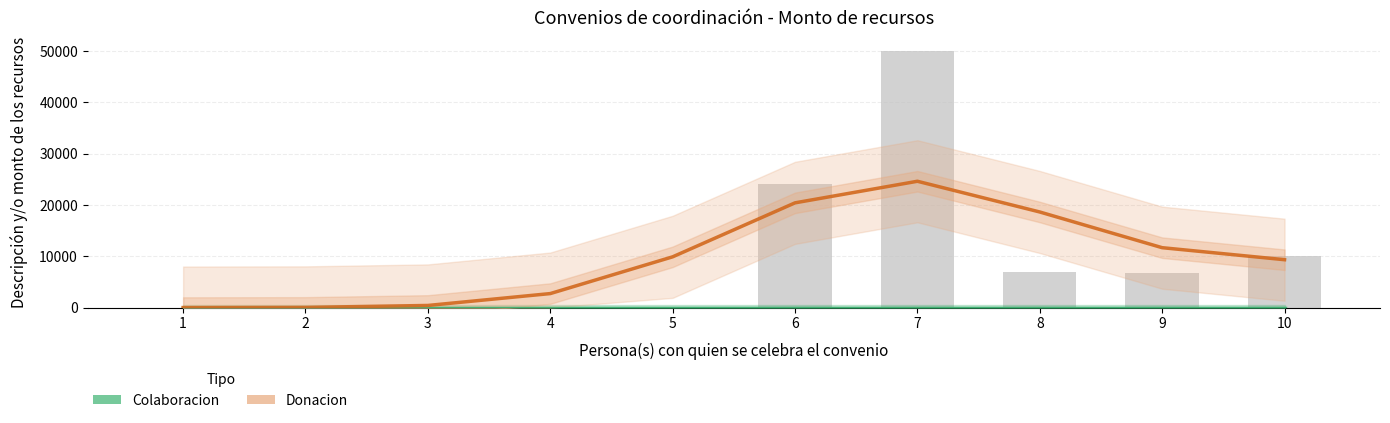

Which has a higher value, 1 or 4?

1